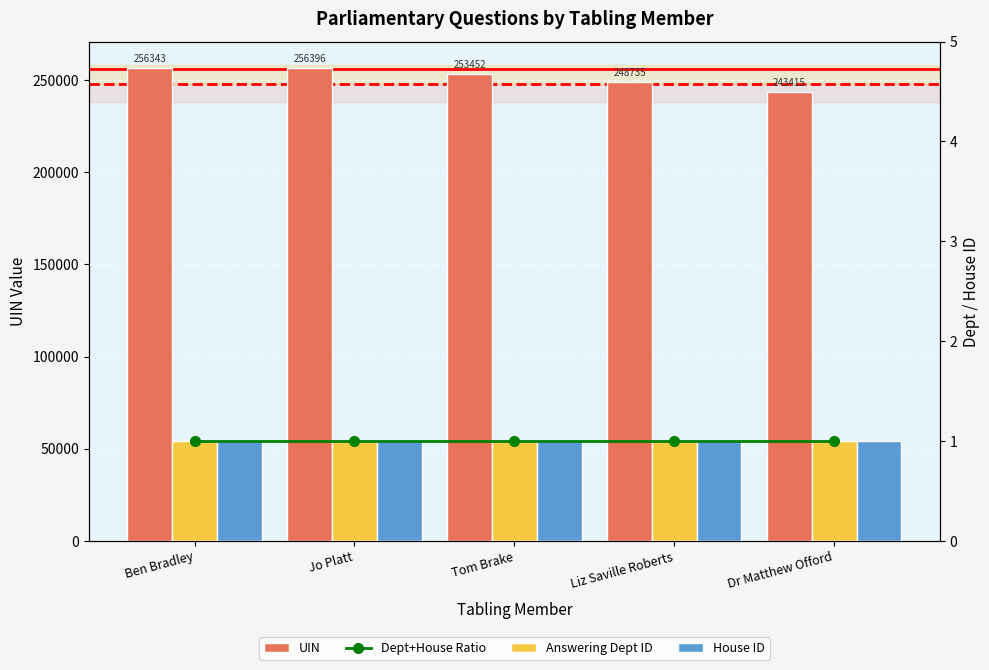

Between Liz Saville Roberts and Dr Matthew Offord, which series saw the biggest shift?

UIN